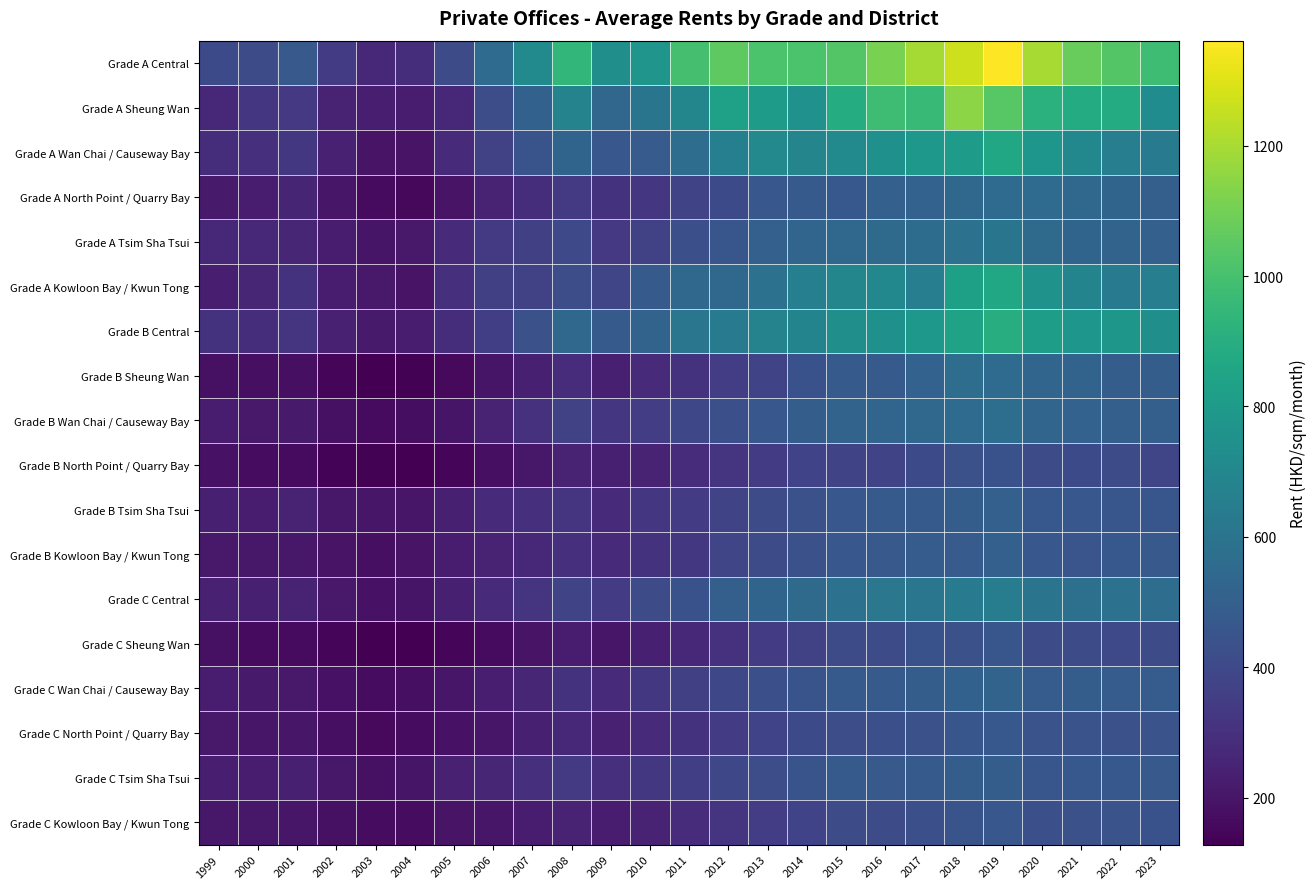

What is the minimum value shown in the chart?

128